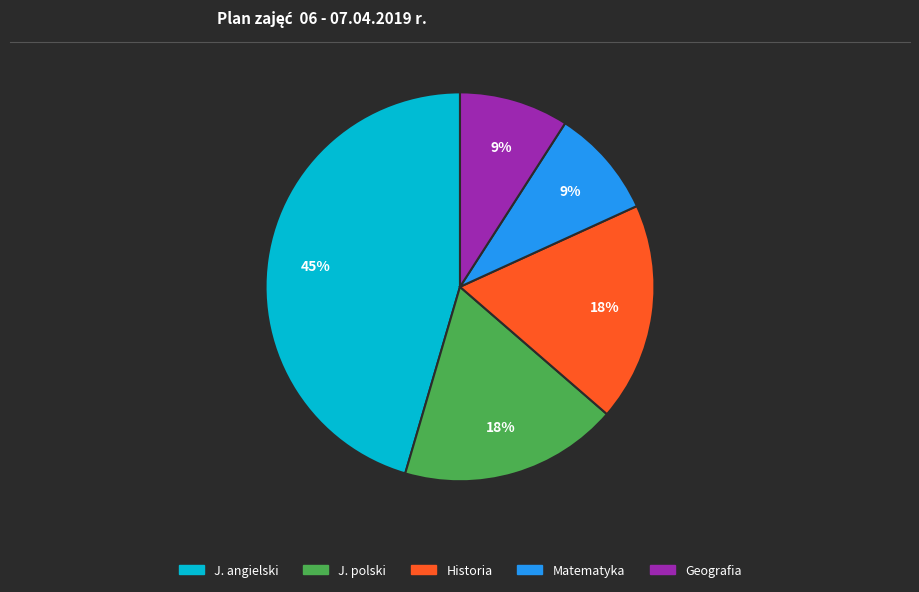

Count the number of slices in the pie.

5